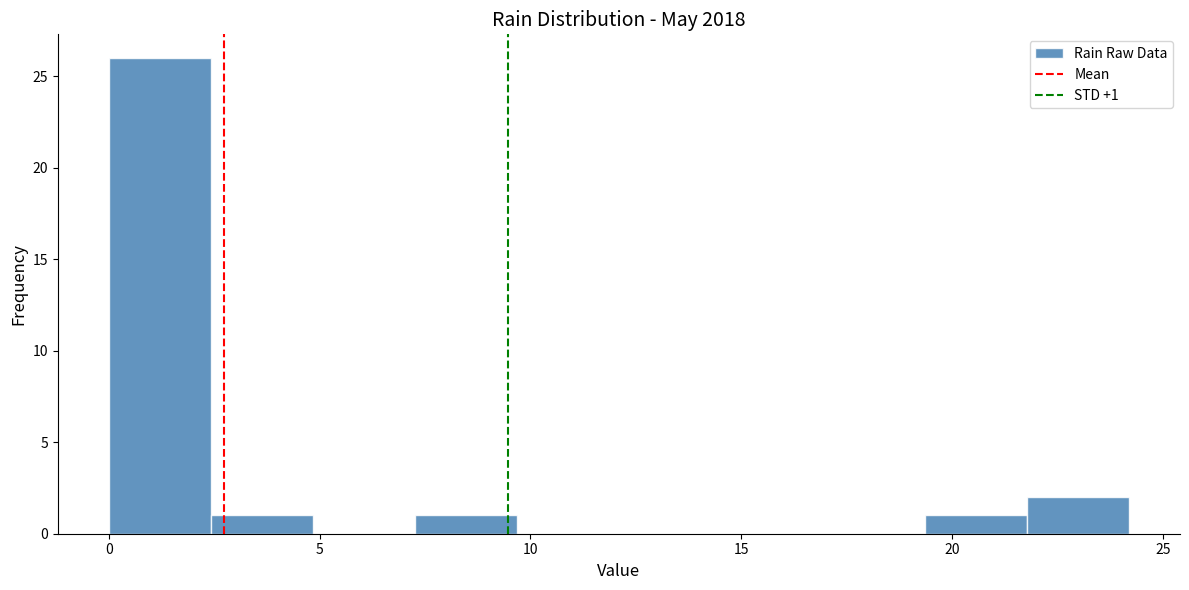

Which range on the x-axis has the tallest bar?

0.0 to 2.5